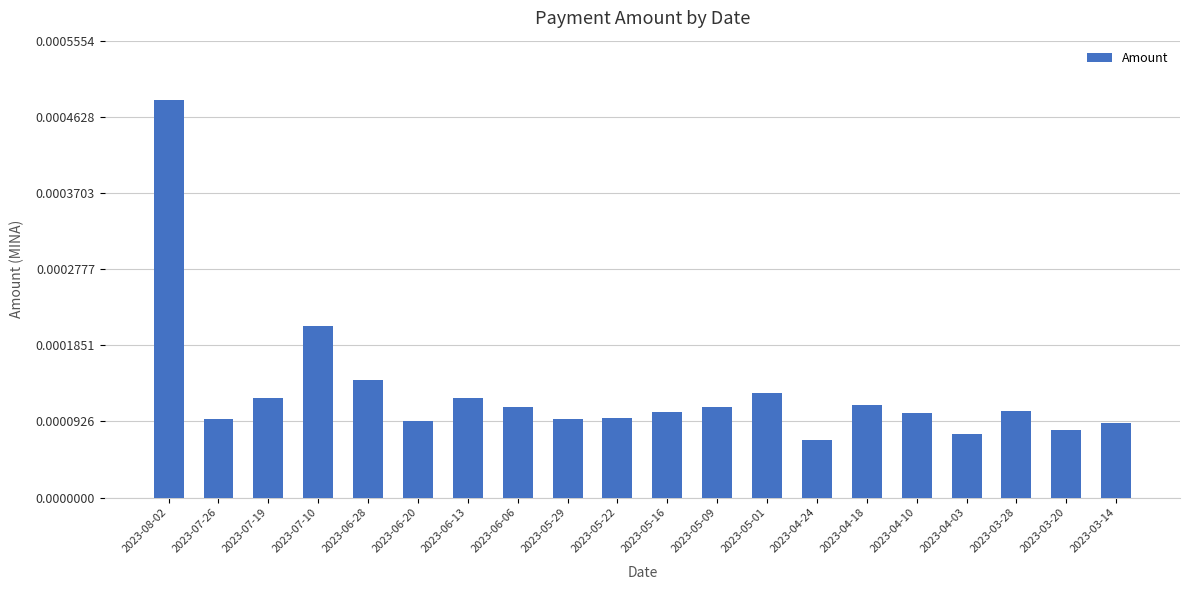

Between 2023-07-10 and 2023-03-20, which is larger?

2023-07-10